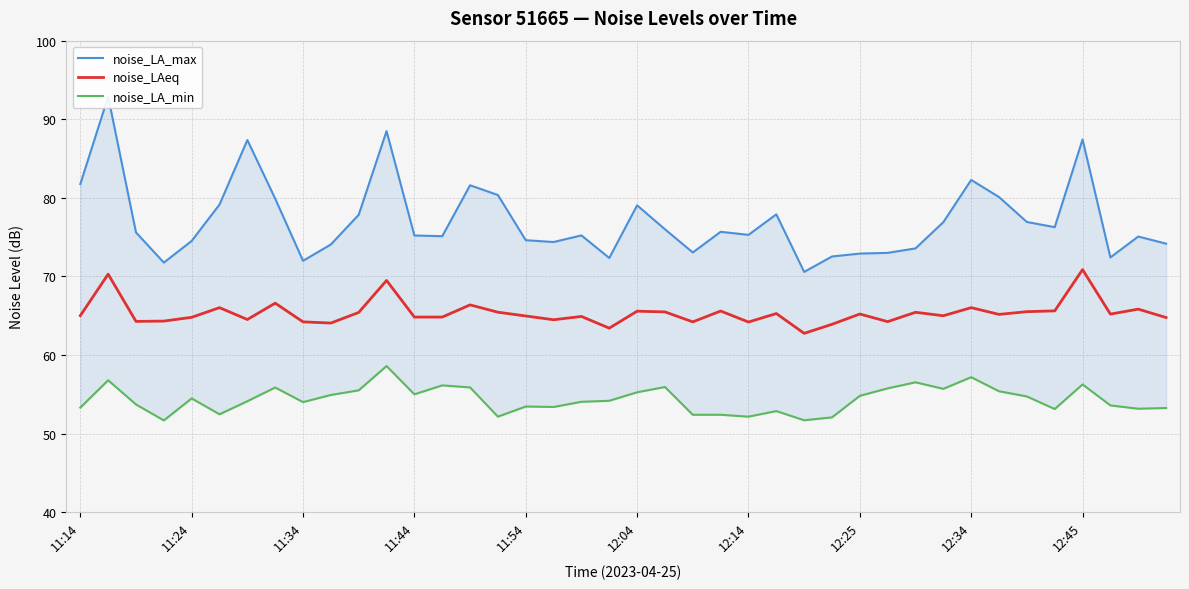

At 26, list the series in order from largest to smallest.

noise_LA_max, noise_LAeq, noise_LA_min